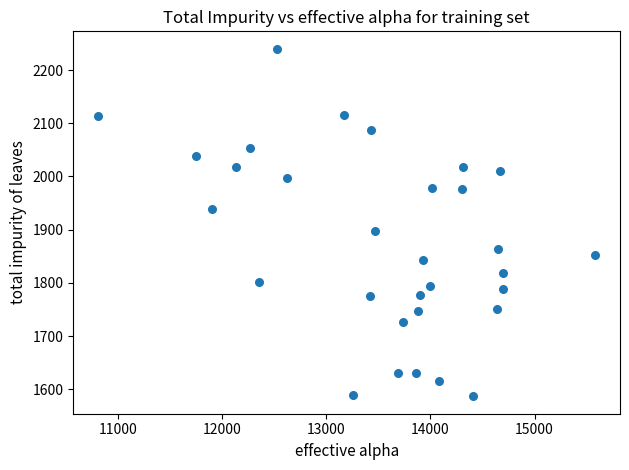

What is the range of Y values (max minus min)?

653